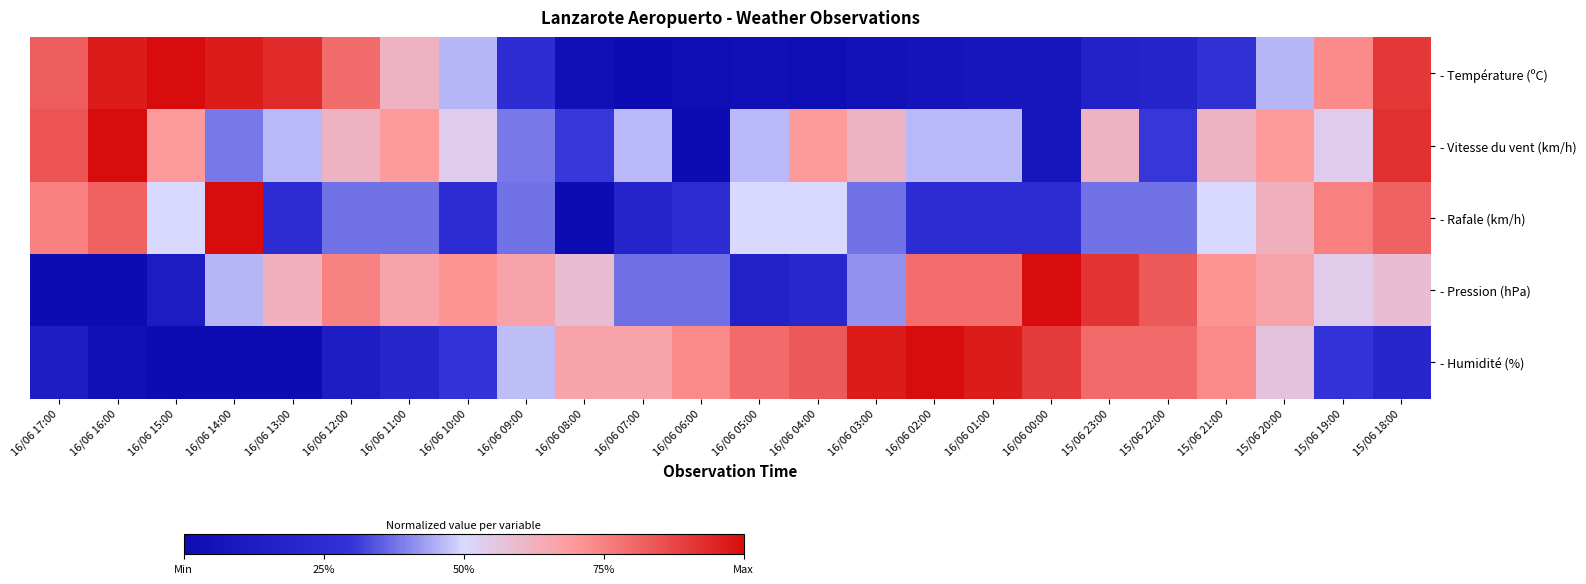

How many categories are shown in the chart?

24